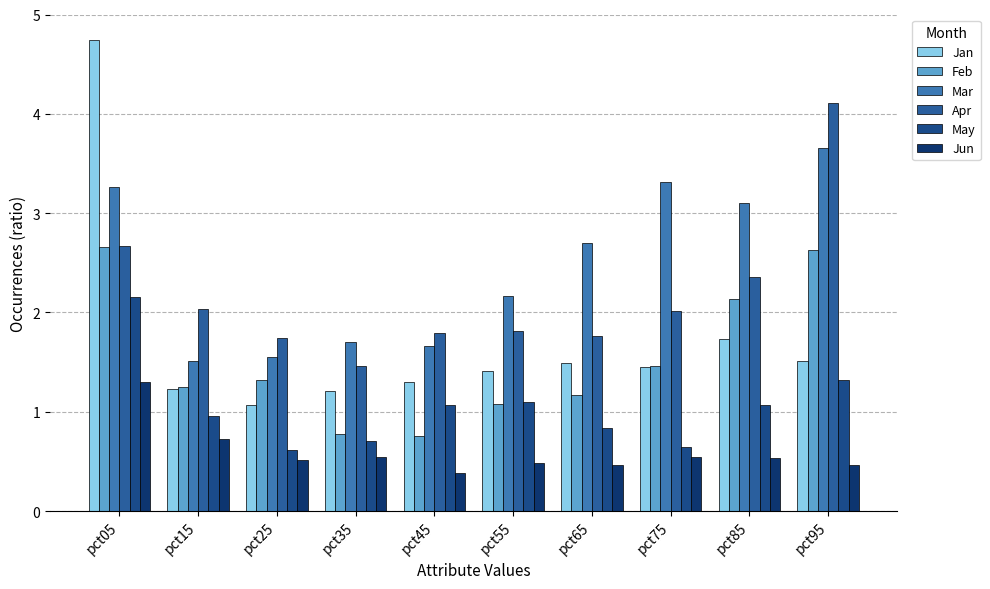

At which label is May closest to 1?

pct15